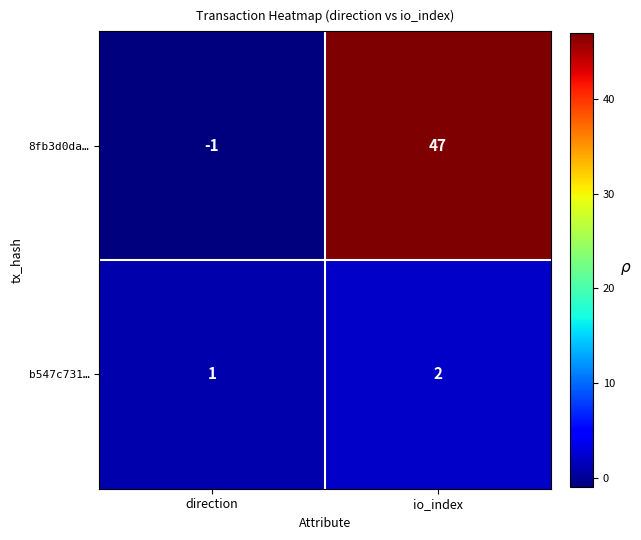

True or false: 8fb3d0da… has a value of 79 at io_index.

False